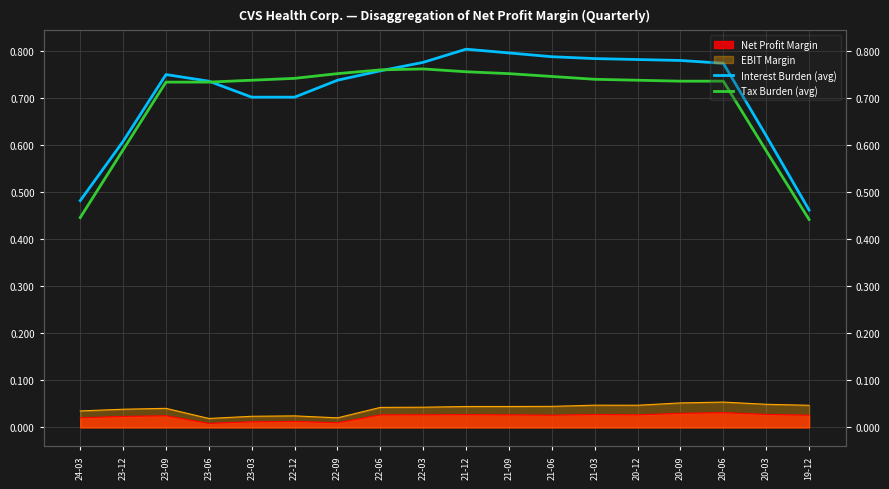

At which category is the sum across all series the highest?

21-12